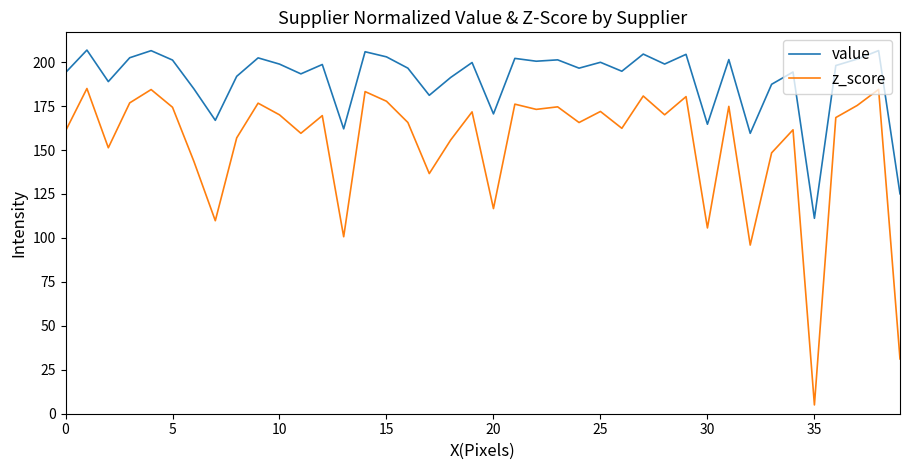

What is the difference between the maximum and minimum values in the value series?

95.7